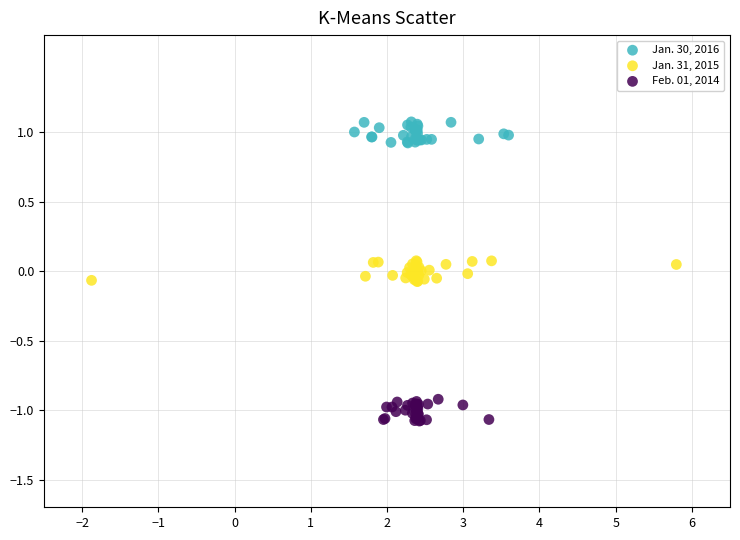

Which series reaches the maximum Y coordinate?

Jan. 30, 2016